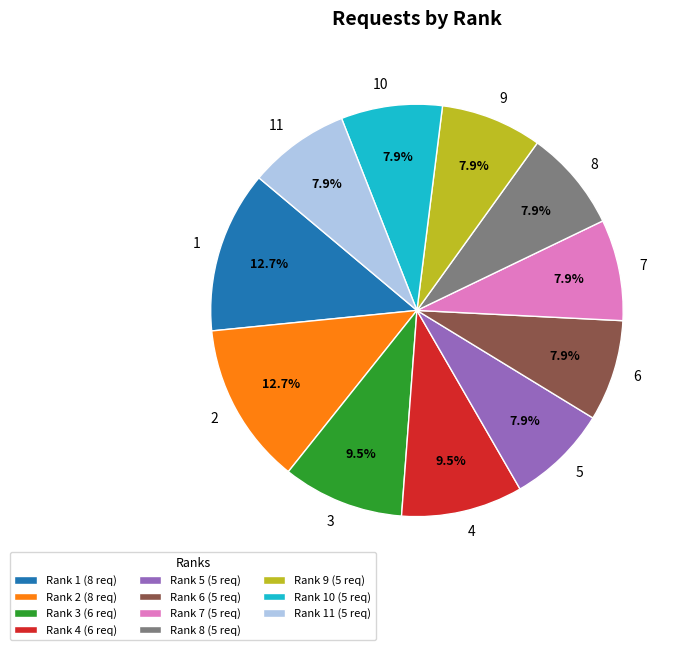

Does 1 represent more than half of the total?

No